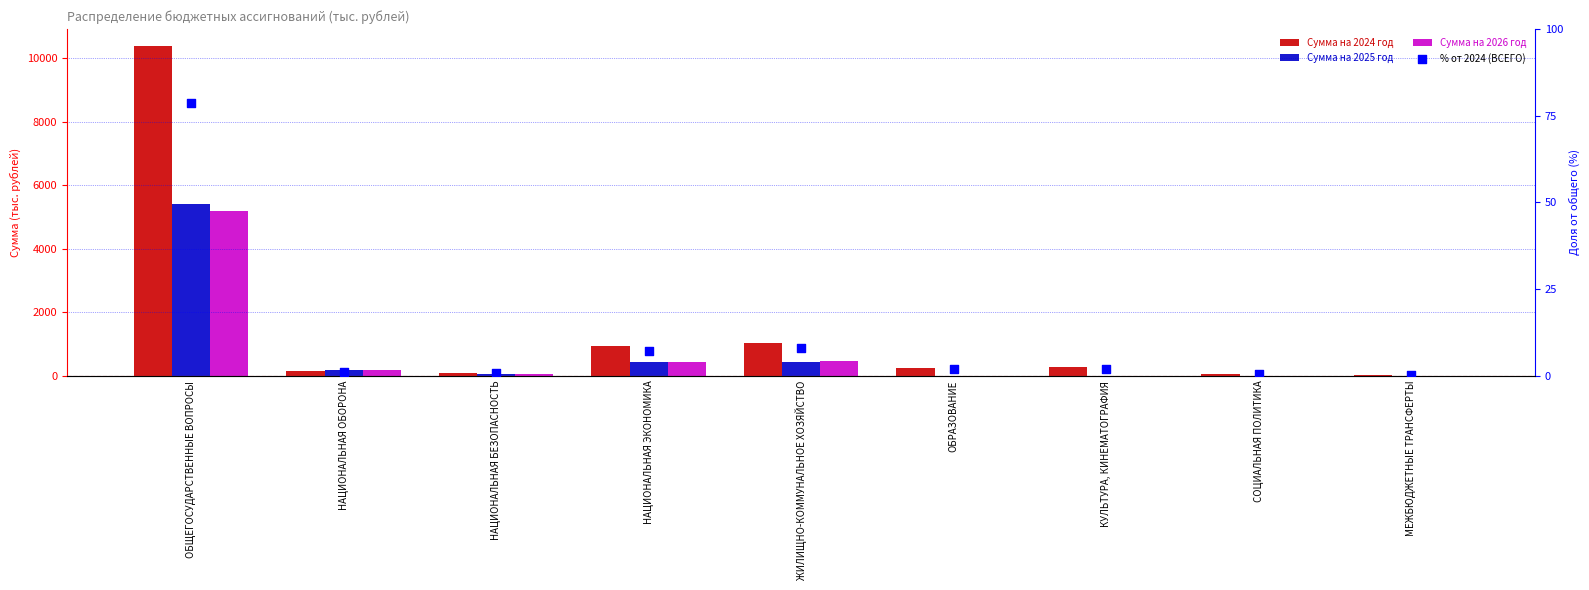

At which category is the sum across all series the highest?

ОБЩЕГОСУДАРСТВЕННЫЕ ВОПРОСЫ